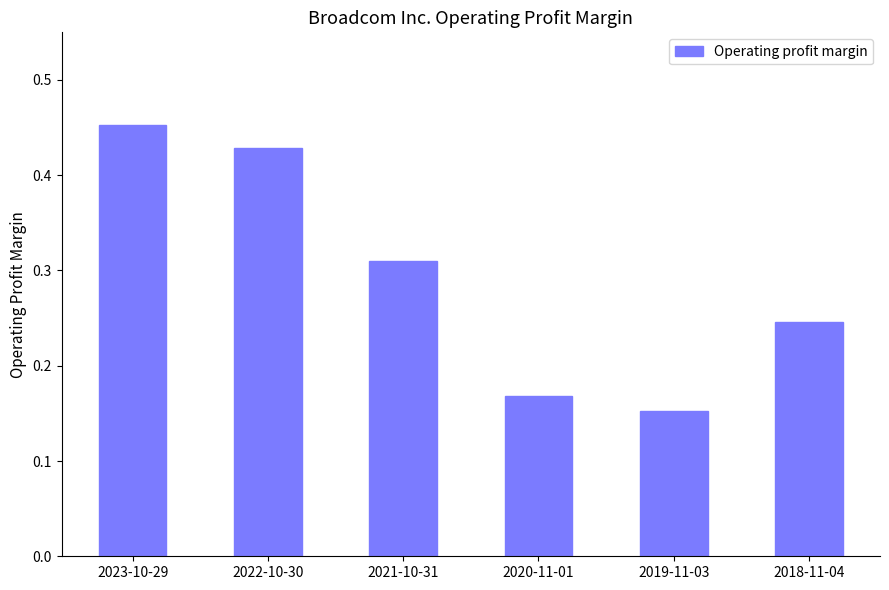

Does the chart contain stacked bars?

No